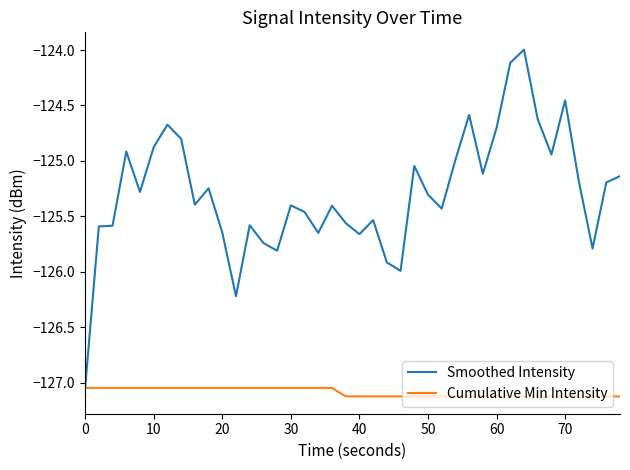

Which series has the largest range (max minus min)?

Smoothed Intensity